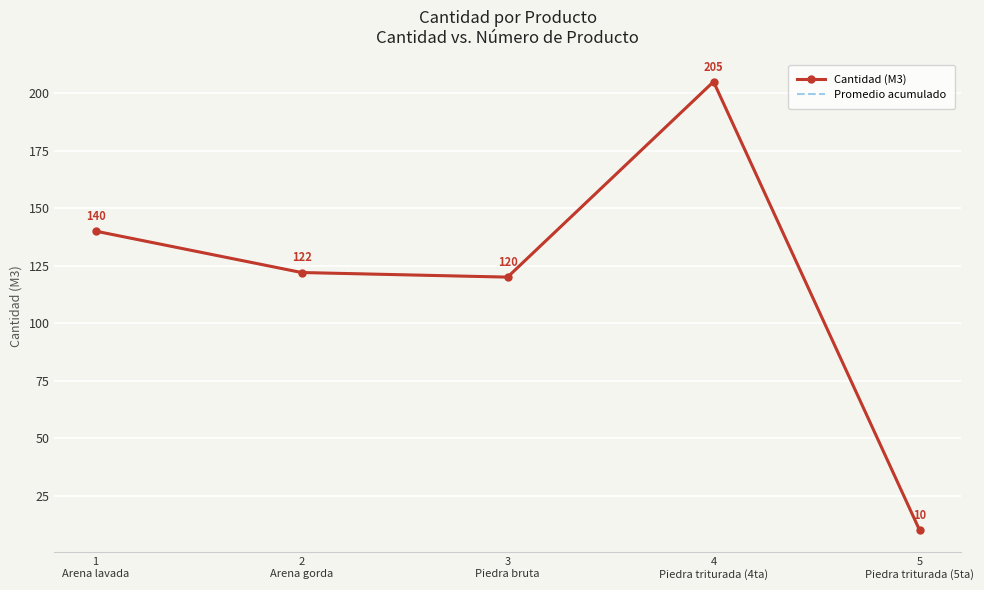

True or false: Promedio acumulado and Cantidad (M3) intersect in this chart.

False